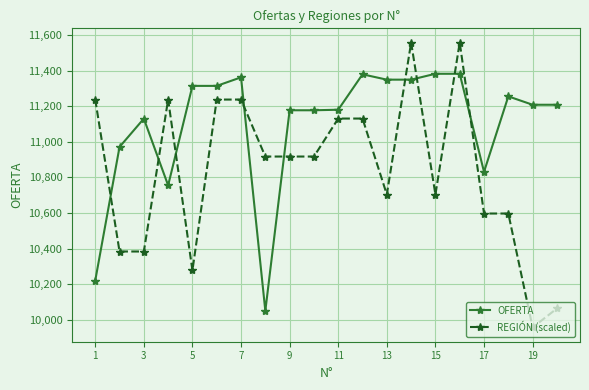

What is the value of the OFERTA point at the 18th from the left?

11255.0